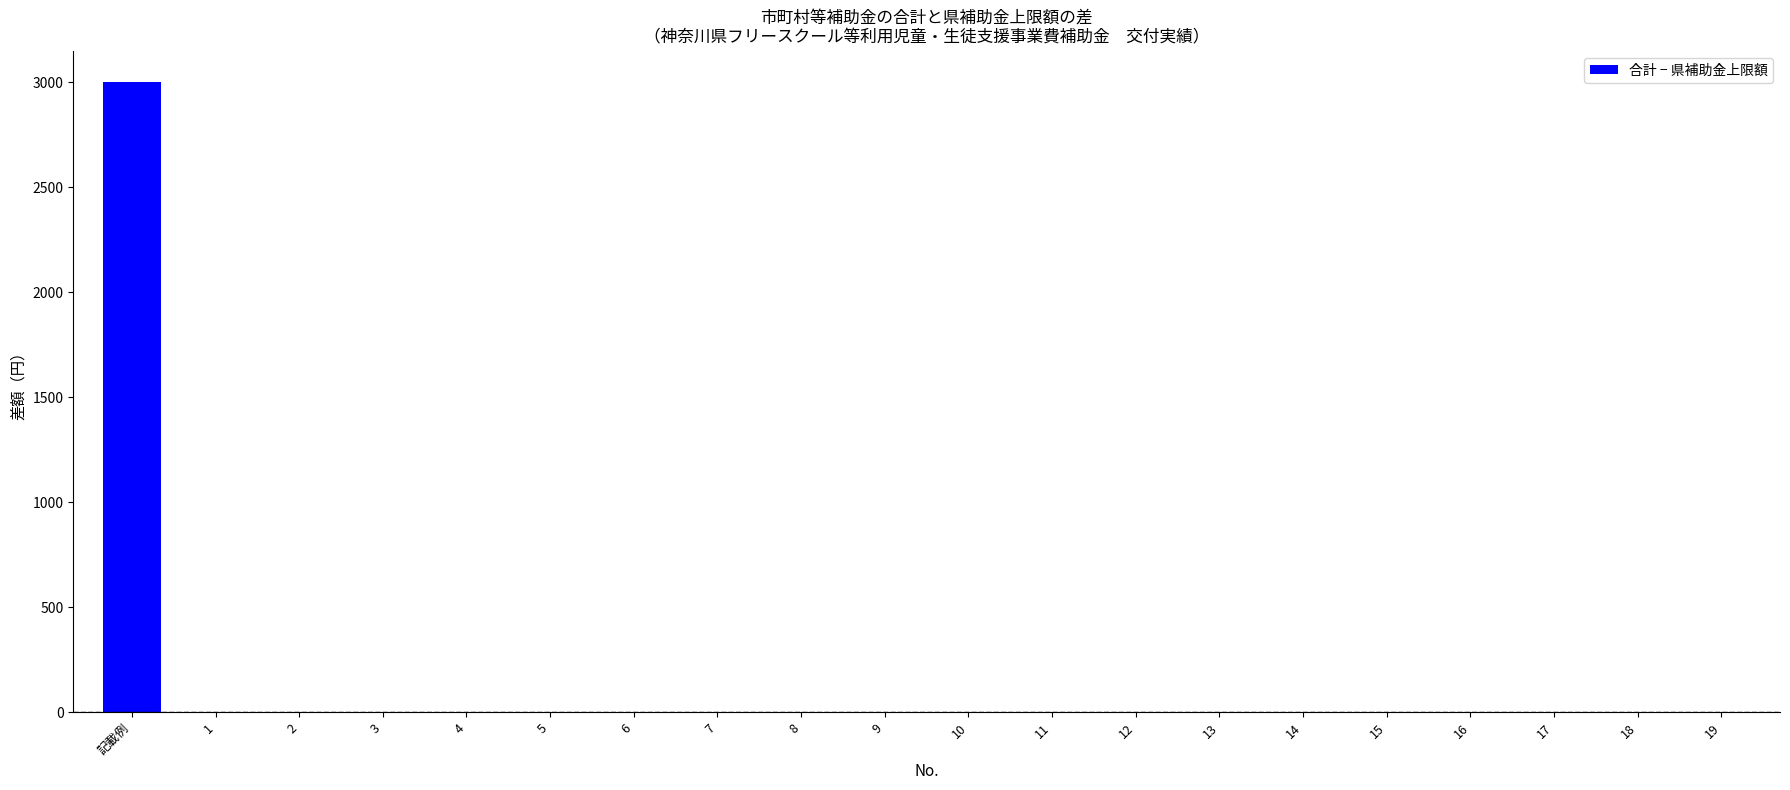

What is the greatest value displayed?

3000